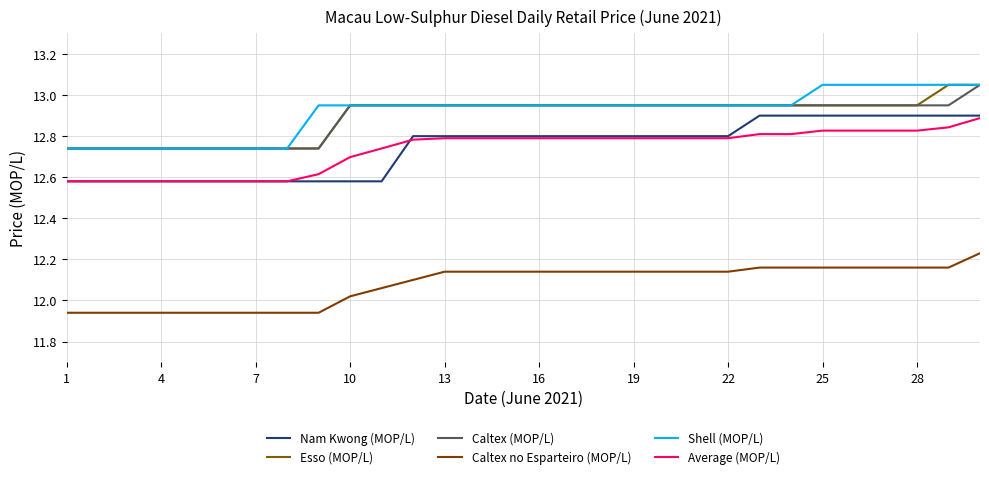

True or false: Nam Kwong (MOP/L) has more than 0 interior local peaks.

False